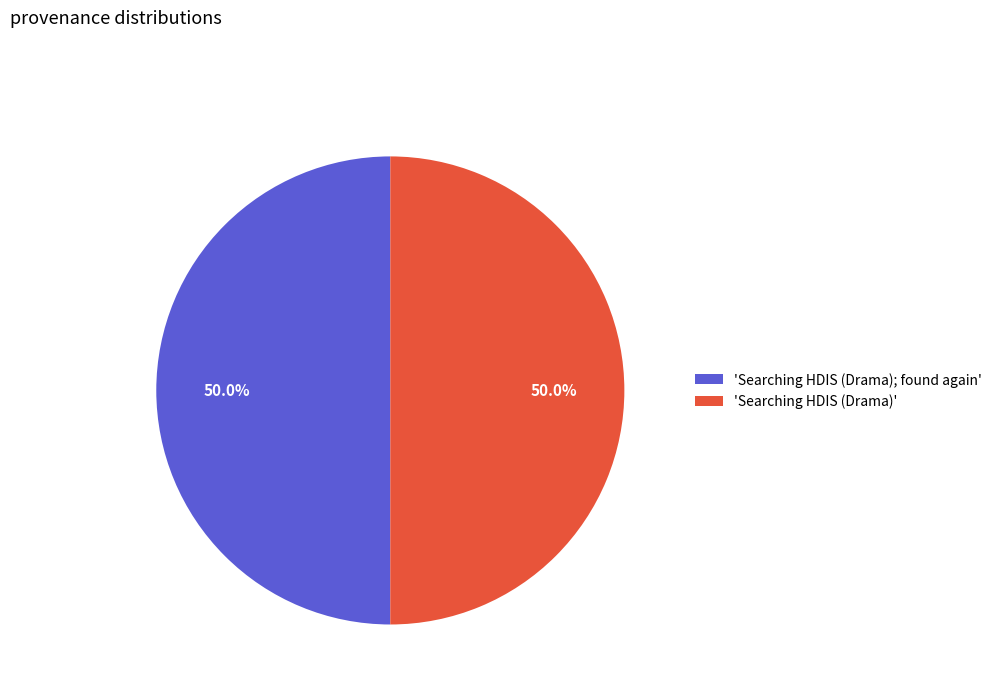

Approximately how many times larger is the value at 'Searching HDIS (Drama); found again' compared to 'Searching HDIS (Drama)'?

1.0